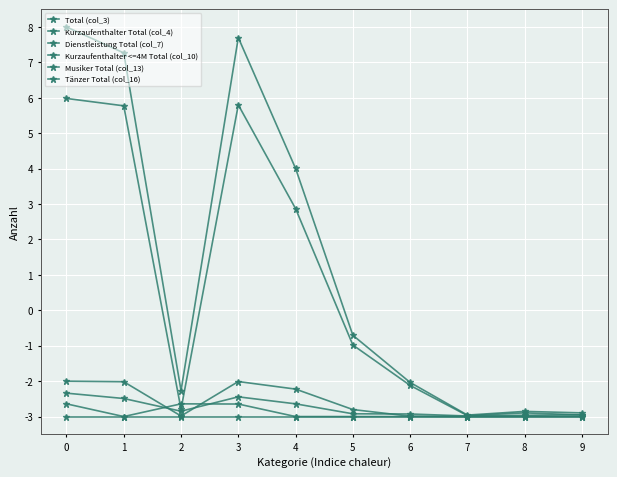

Is this an area chart (filled region under the line)?

No